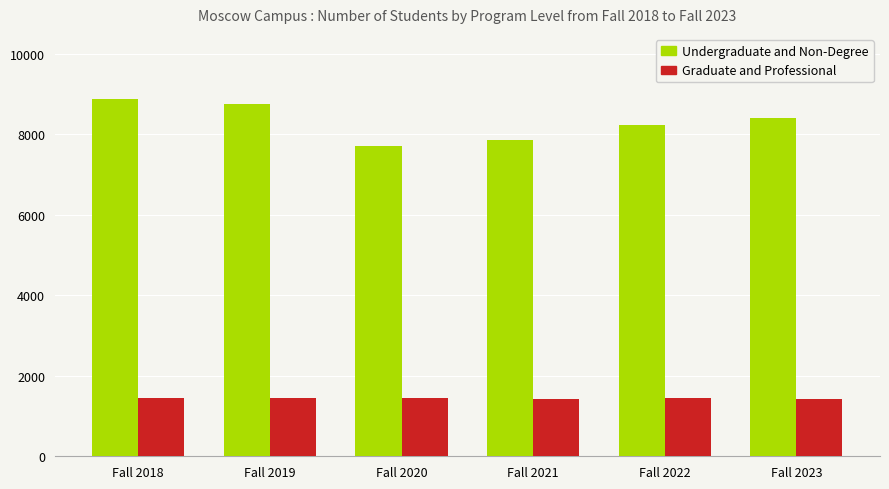

The Undergraduate and Non-Degree series shows 8238 at Fall 2022. True or false?

True